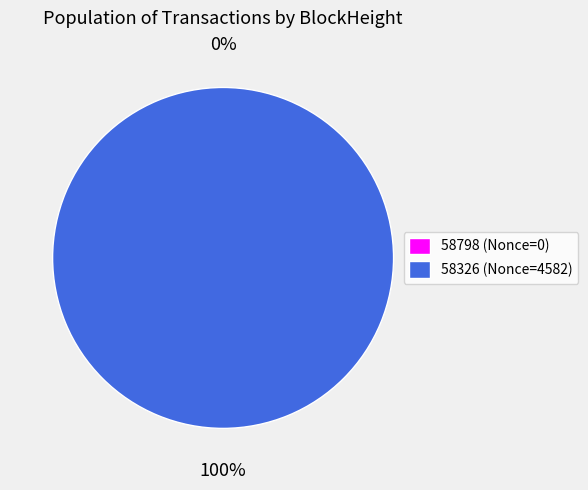

The 58798 slice represents 0% of the pie. True or false?

True